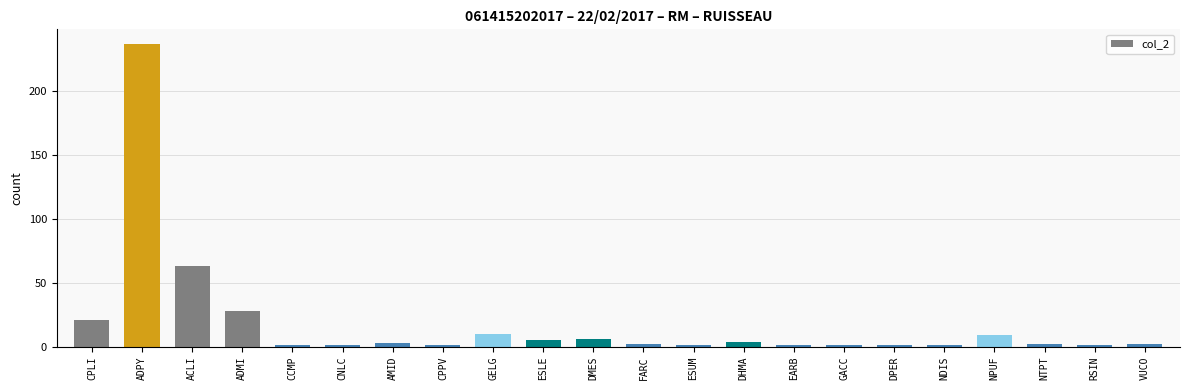

The chart shows a value of 1 at ESUM. True or false?

True